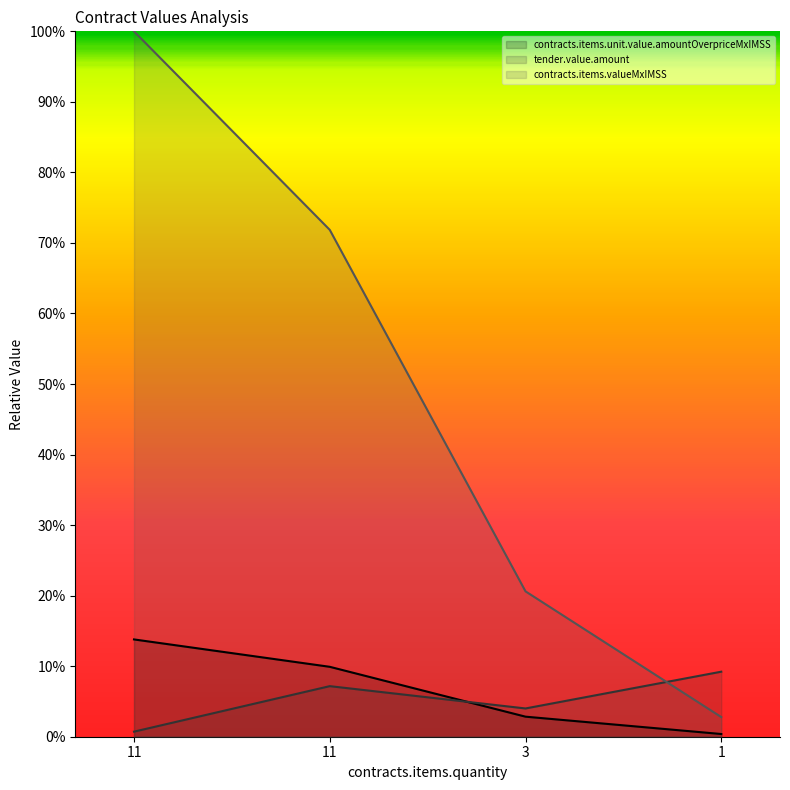

Which series has the widest spread of values?

contracts.items.valueMxIMSS